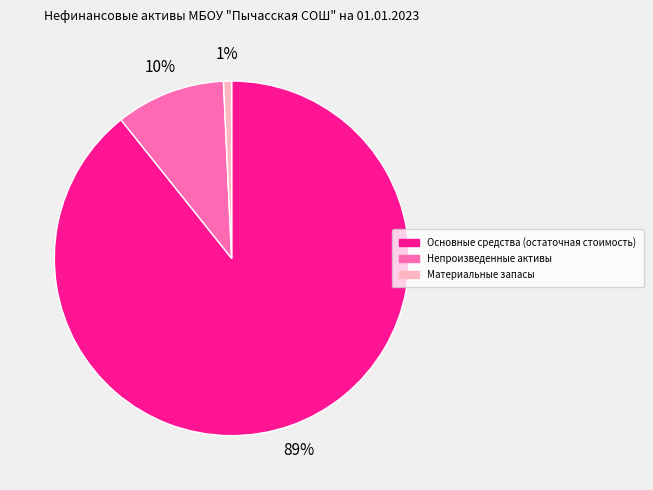

Combined, do Основные средства (остаточная стоимость) and Непроизведенные активы account for over 50%?

Yes